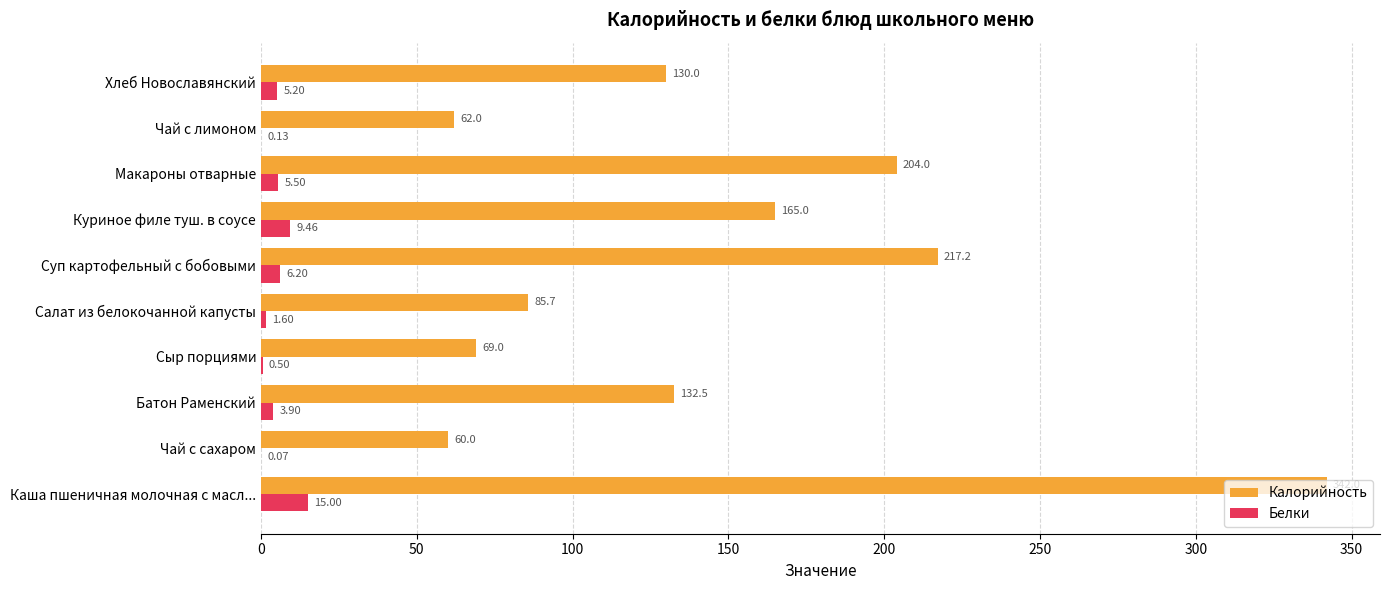

What is the total value across all series at Салат из белокочанной капусты?

87.3